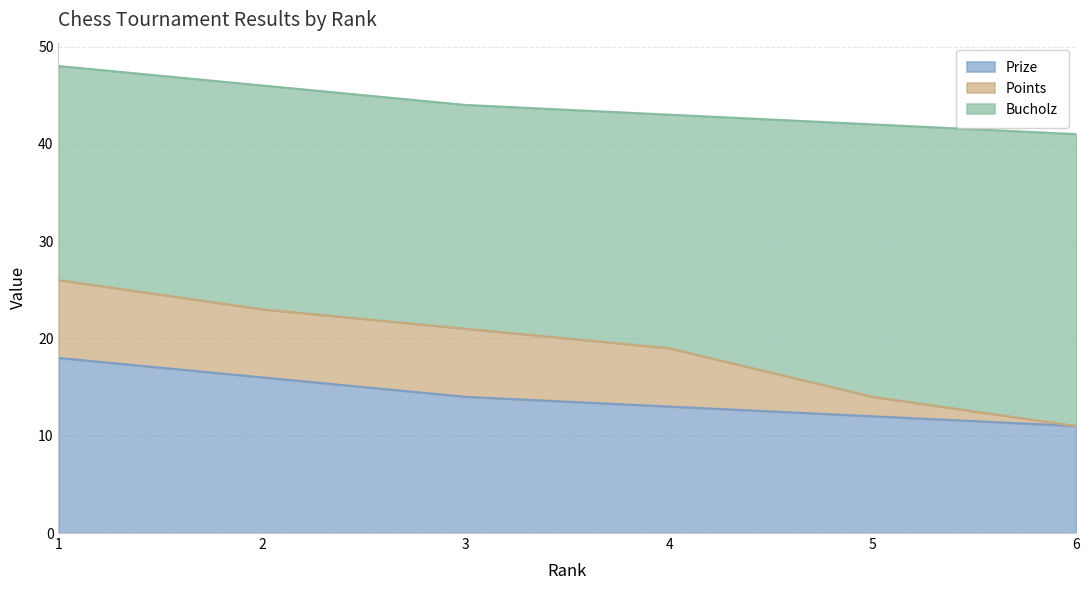

What is the value of the Prize point at the 1st from the left?

18